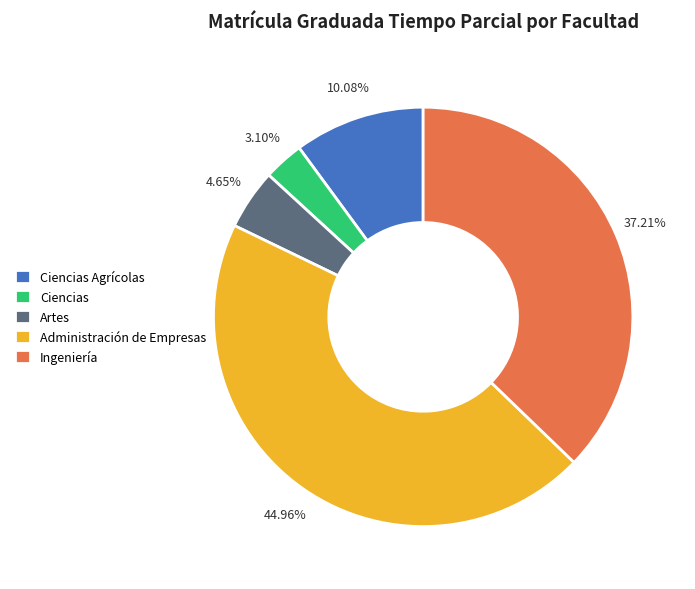

Count the number of slices in the pie.

5